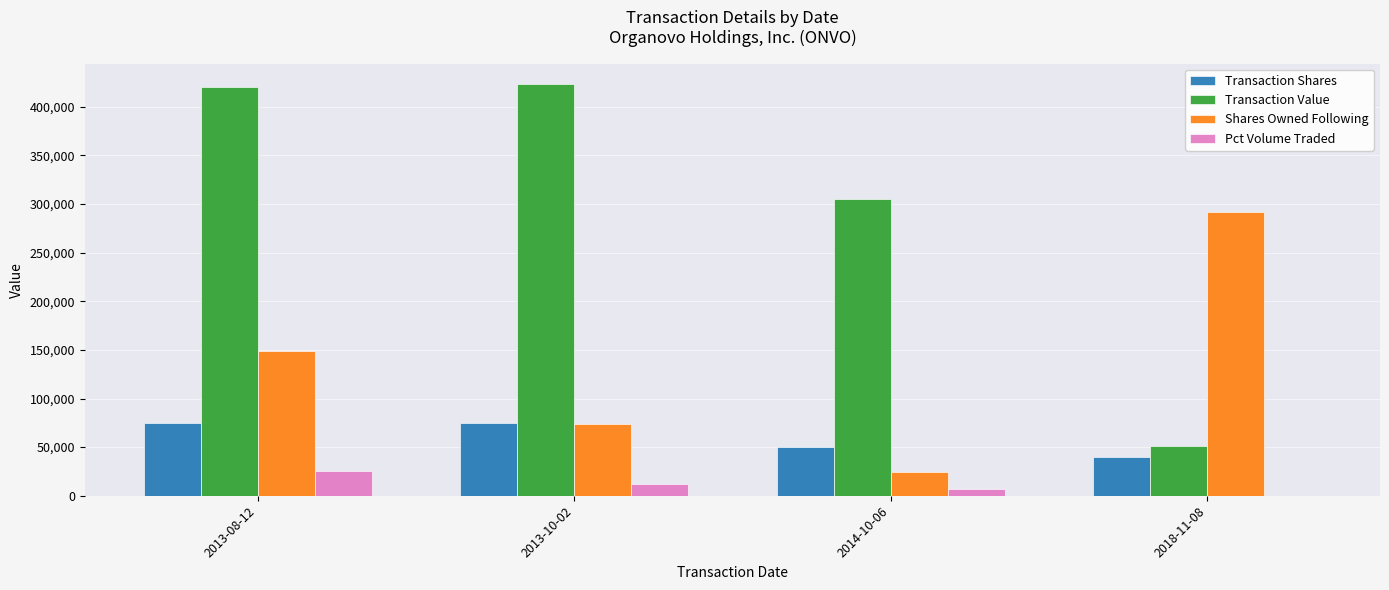

How many data points does each series have?

4